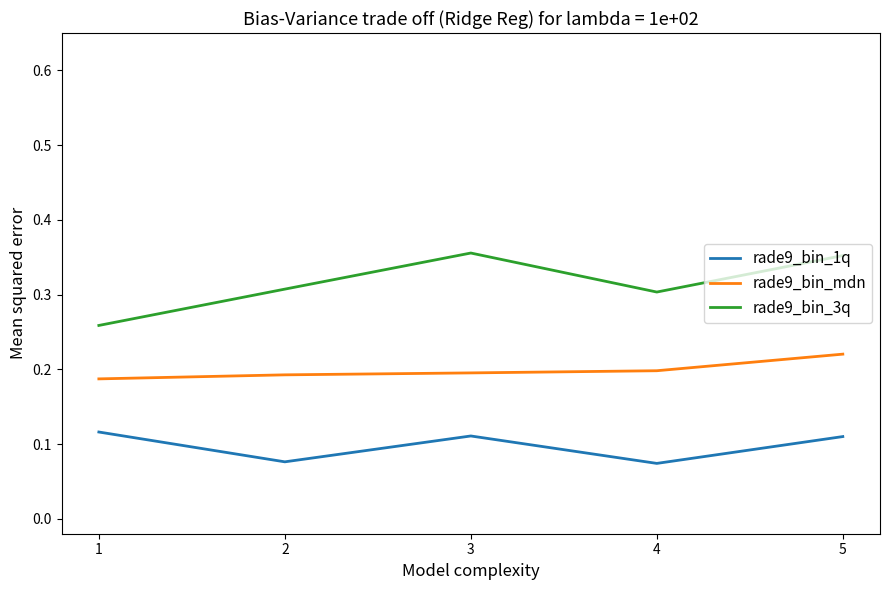

True or false: rade9_bin_3q and rade9_bin_mdn intersect in this chart.

False